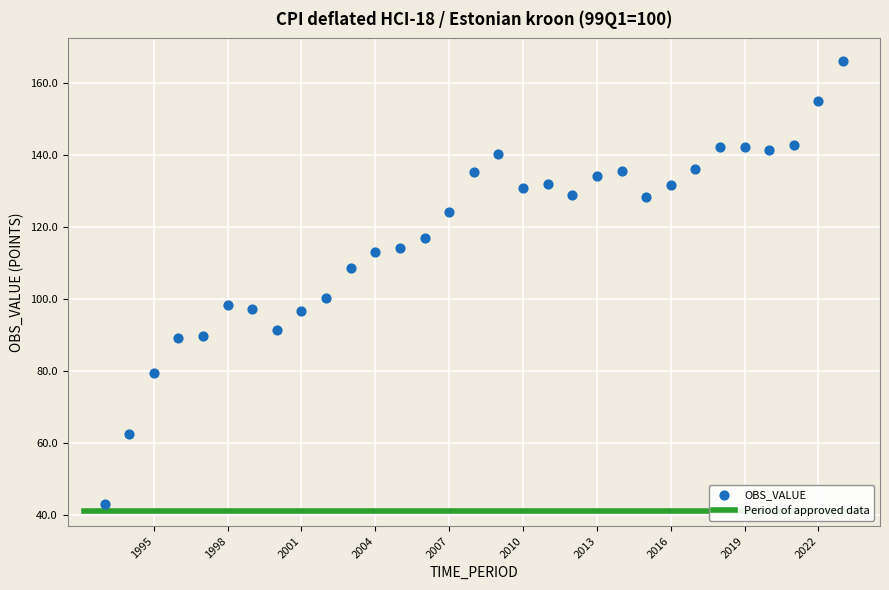

What is the range of Y values (max minus min)?

123.1